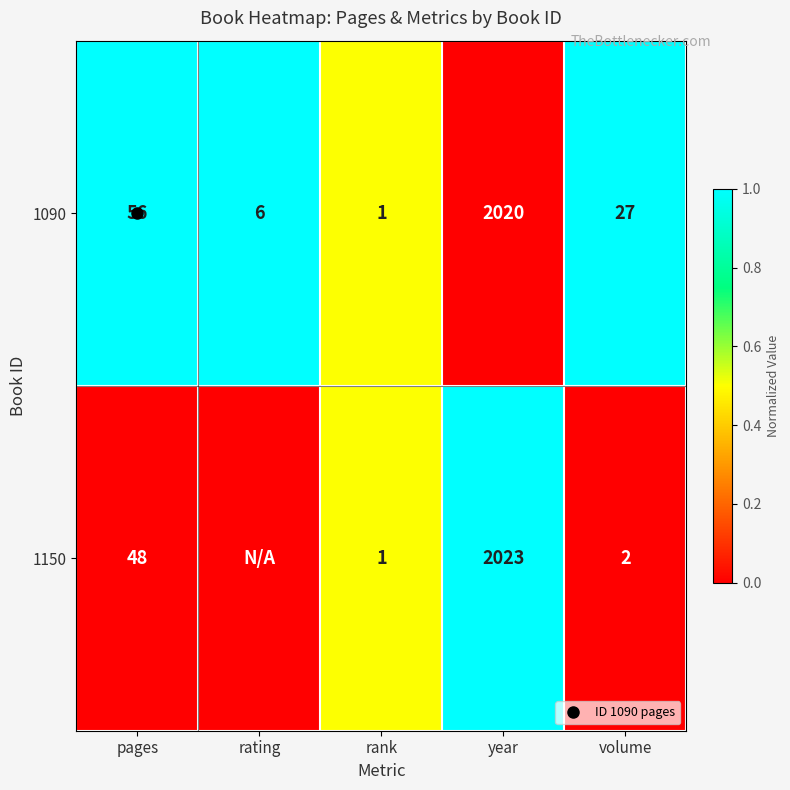

Is it true that 1150 equals 0.0 at volume?

True